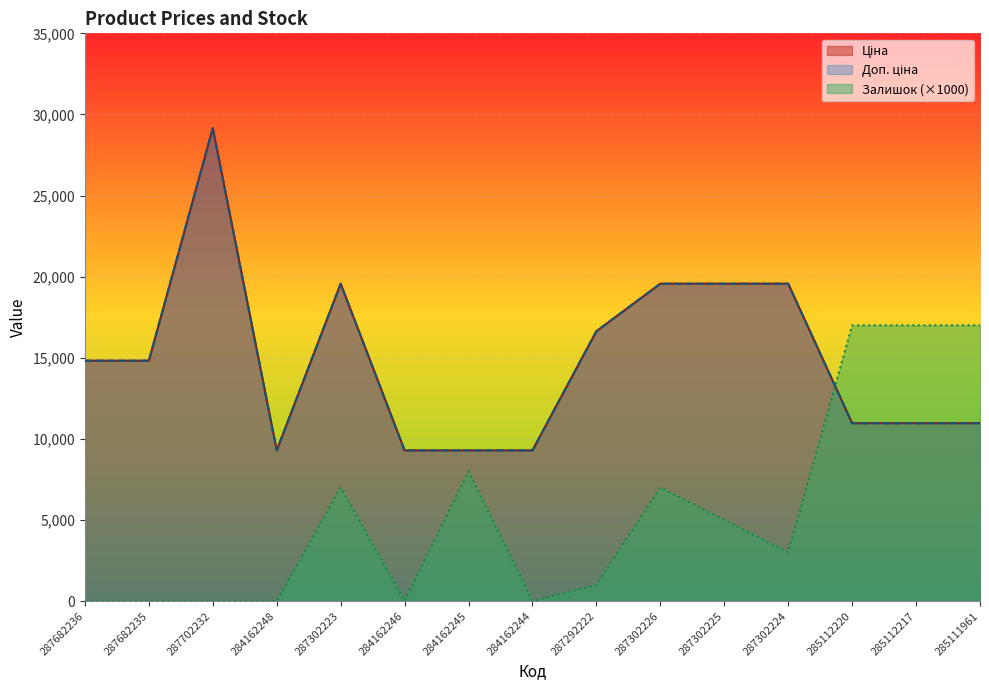

What are all the series names shown in the legend?

Ціна, Доп. ціна, Залишок